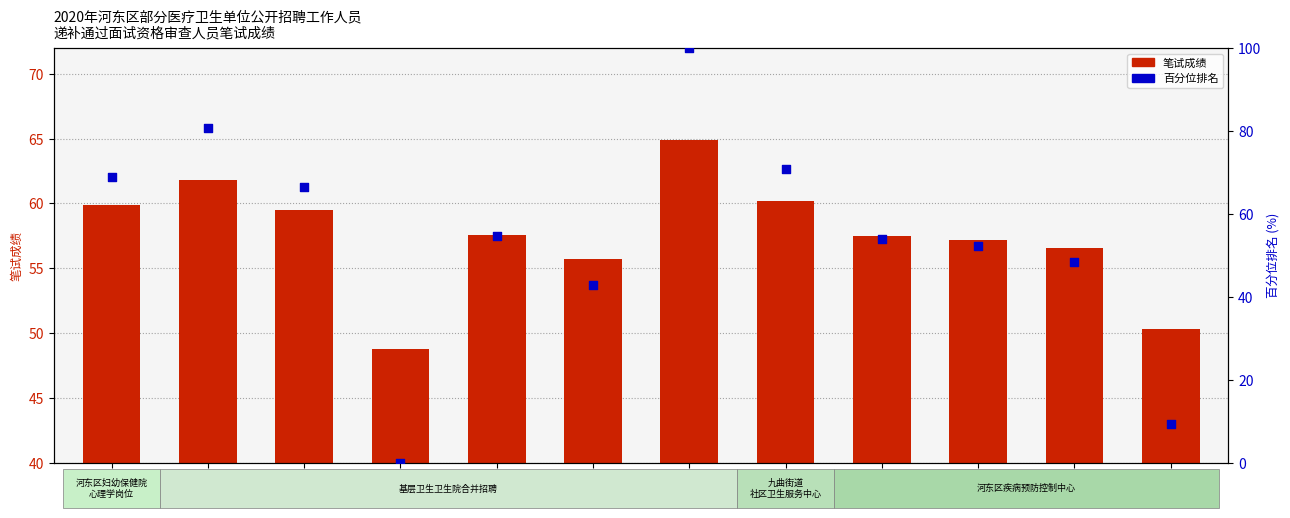

Which series has the largest total across all categories?

笔试成绩